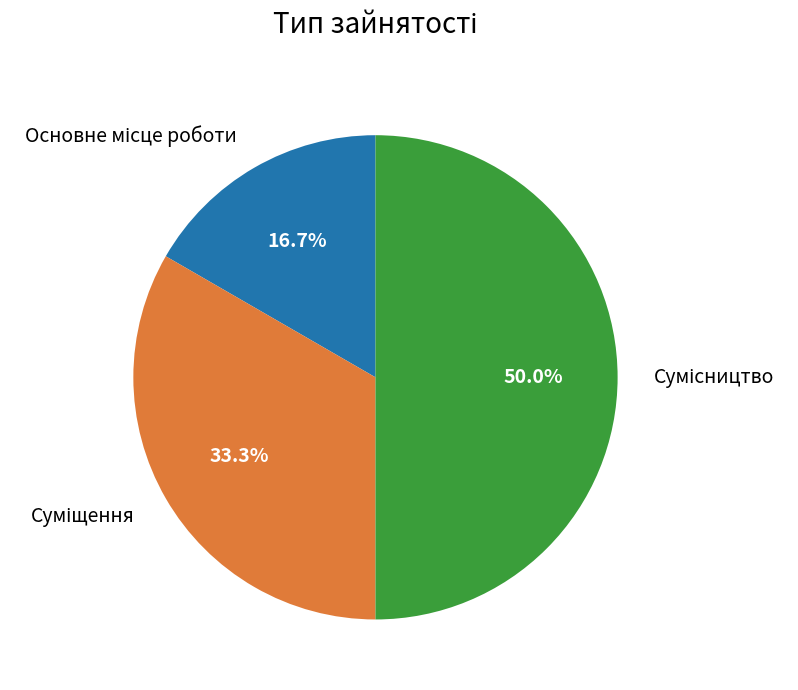

To the nearest percent, what portion does Основне місце роботи represent?

17%